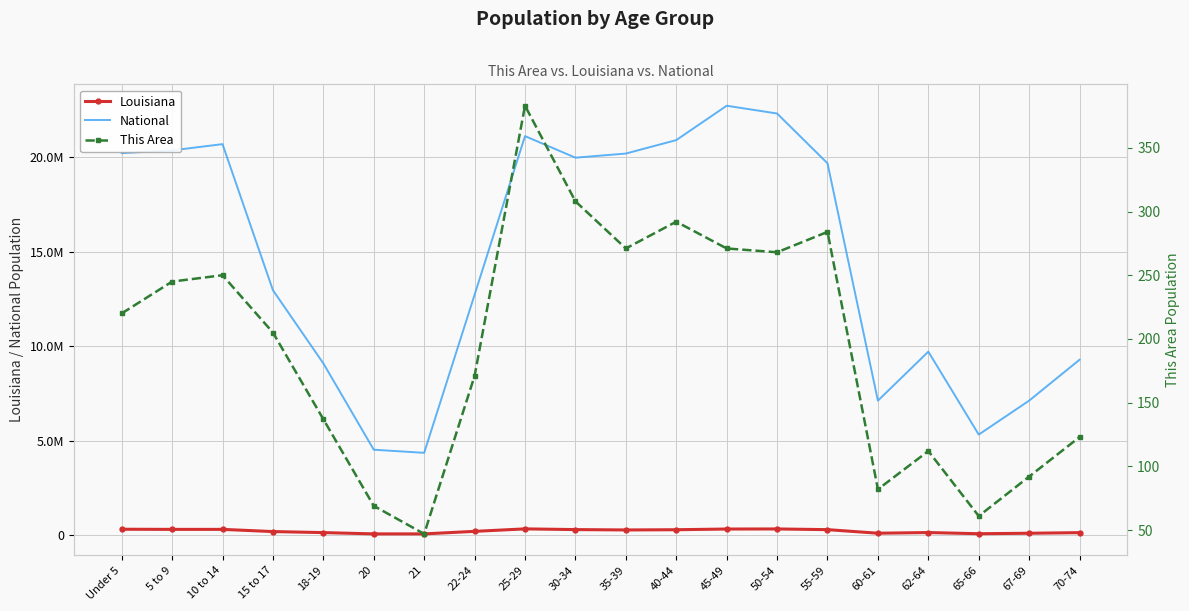

What is the difference between the second highest and second lowest values in the National series?

17778996